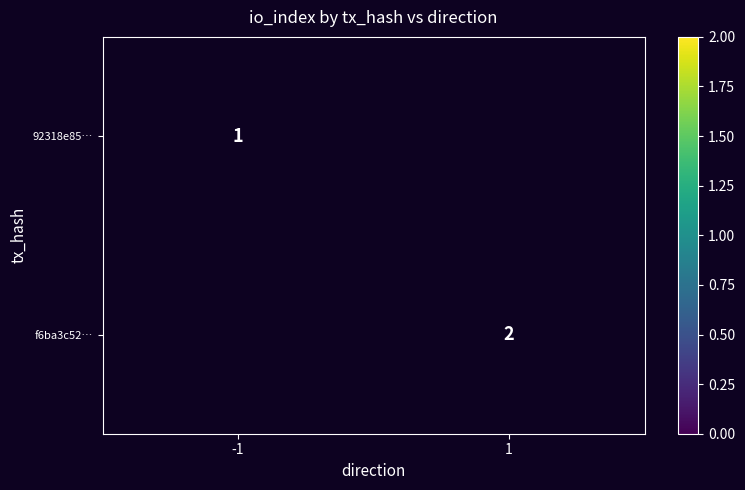

True or false: f6ba3c52… has a value of 0.4 at 1.

False